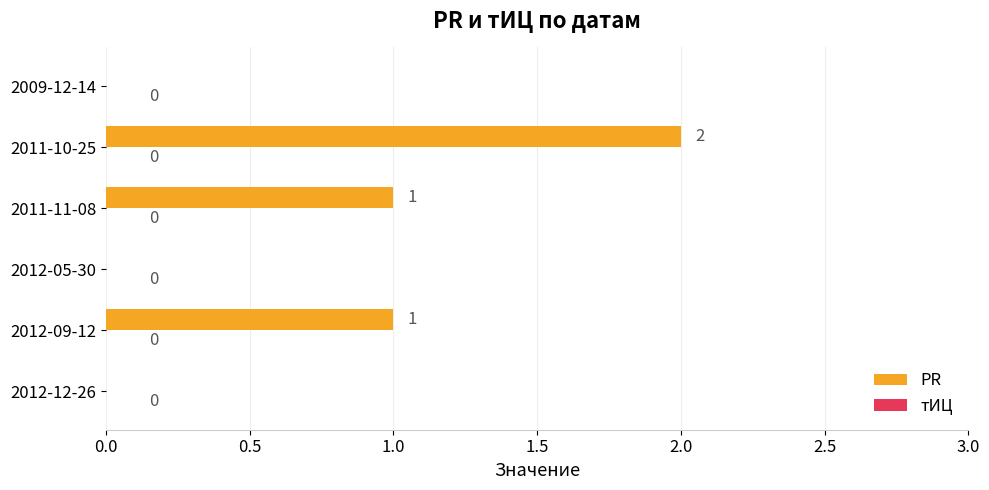

How many values are between 0 and 1?

5